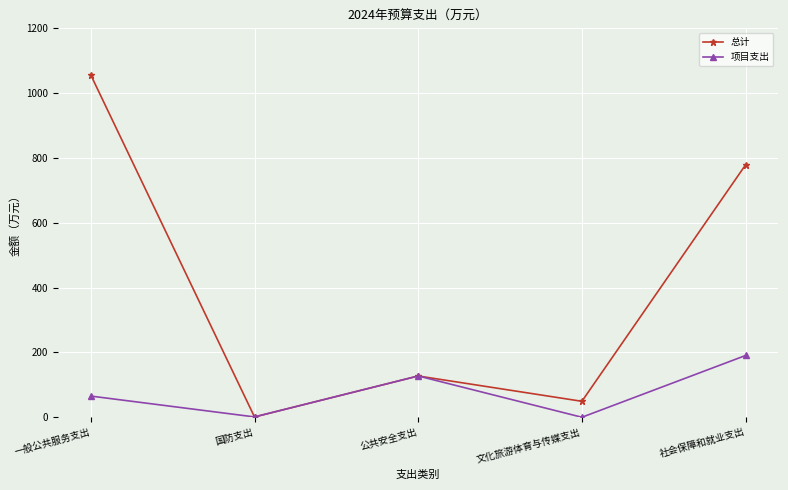

What is the label of the 1st point from the right?

社会保障和就业支出